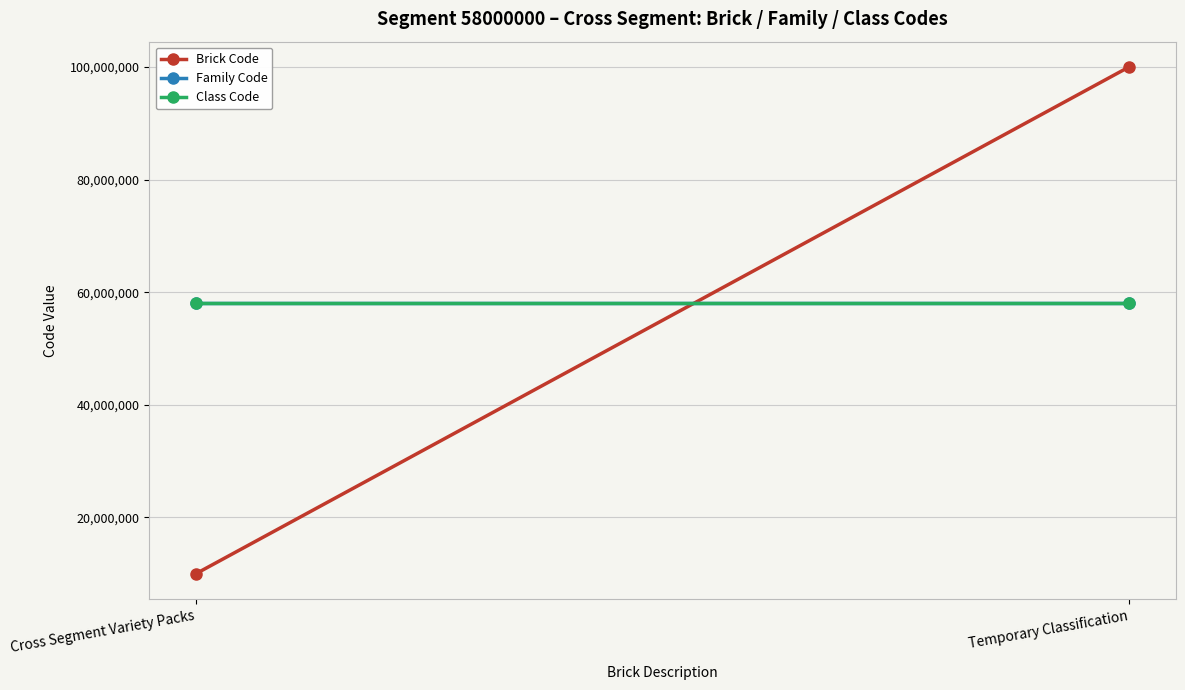

Rank the series at Cross Segment Variety Packs from lowest to highest value.

Brick Code, Family Code, Class Code